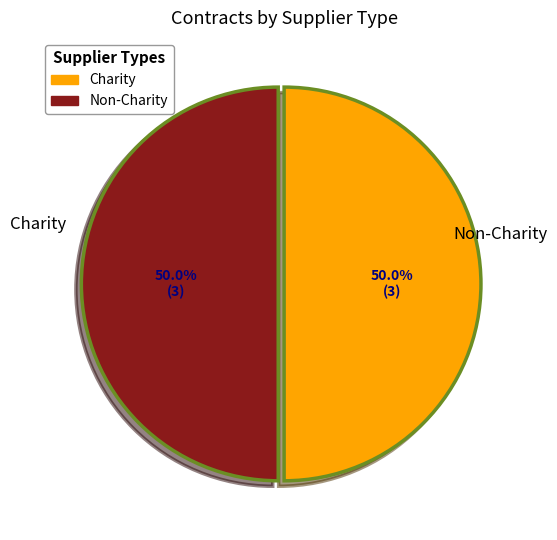

To the nearest percent, what is the average slice percentage?

50%